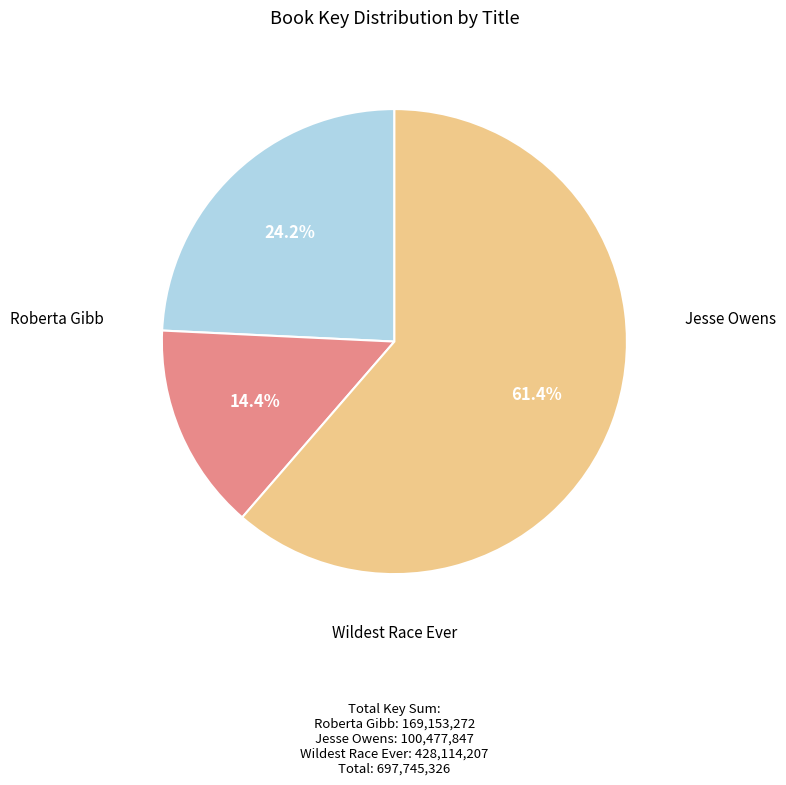

Is there any slice that represents more than half of the pie?

Yes